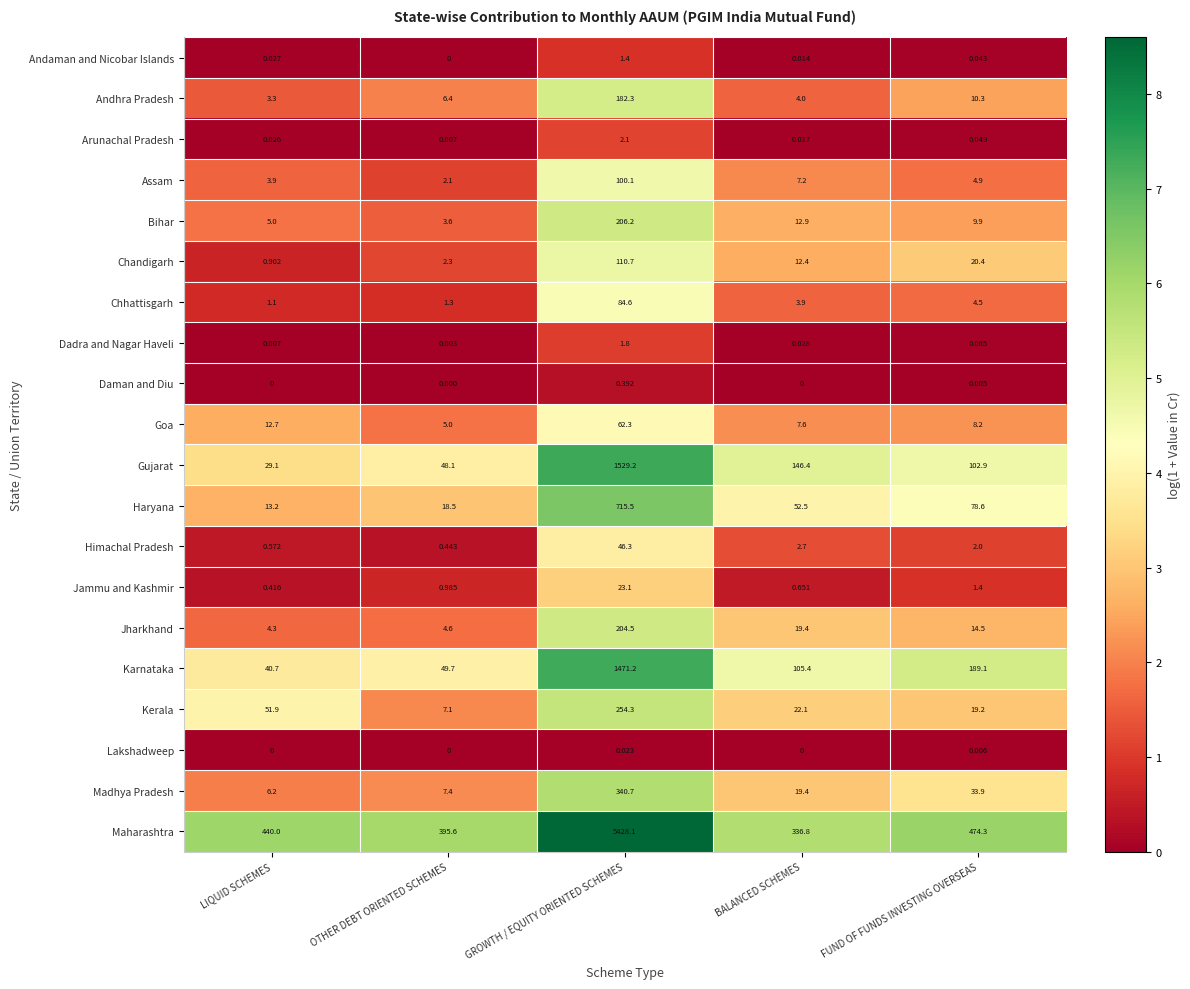

What is the total value across all series at LIQUID SCHEMES?

613.4